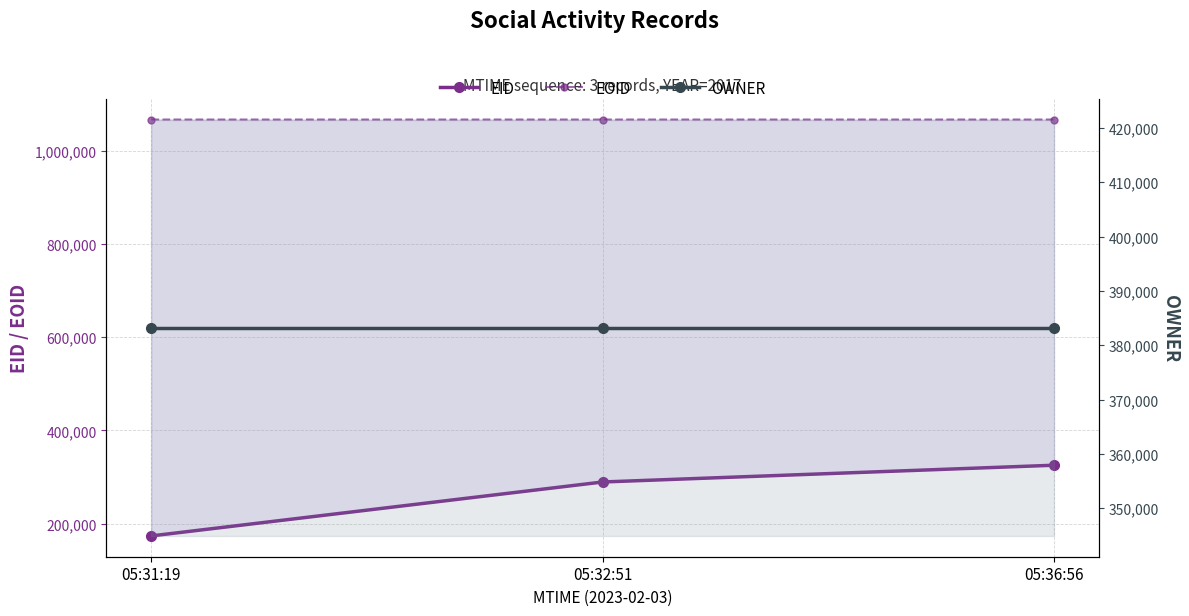

Reading right to left, list all the values displayed in this chart.

EID: 325434	289487	173850
EOID: 1066821	1066819	1066818
OWNER: 383220	383220	383220